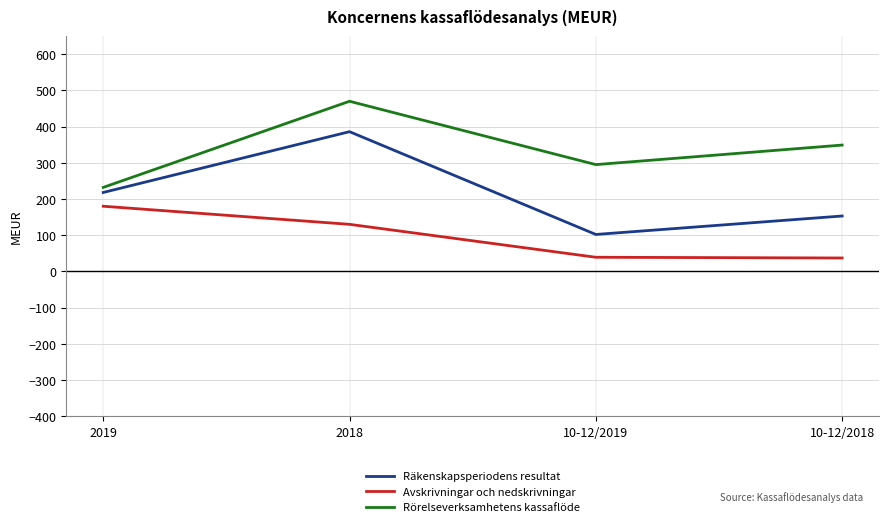

How many lines are shown in the chart?

3